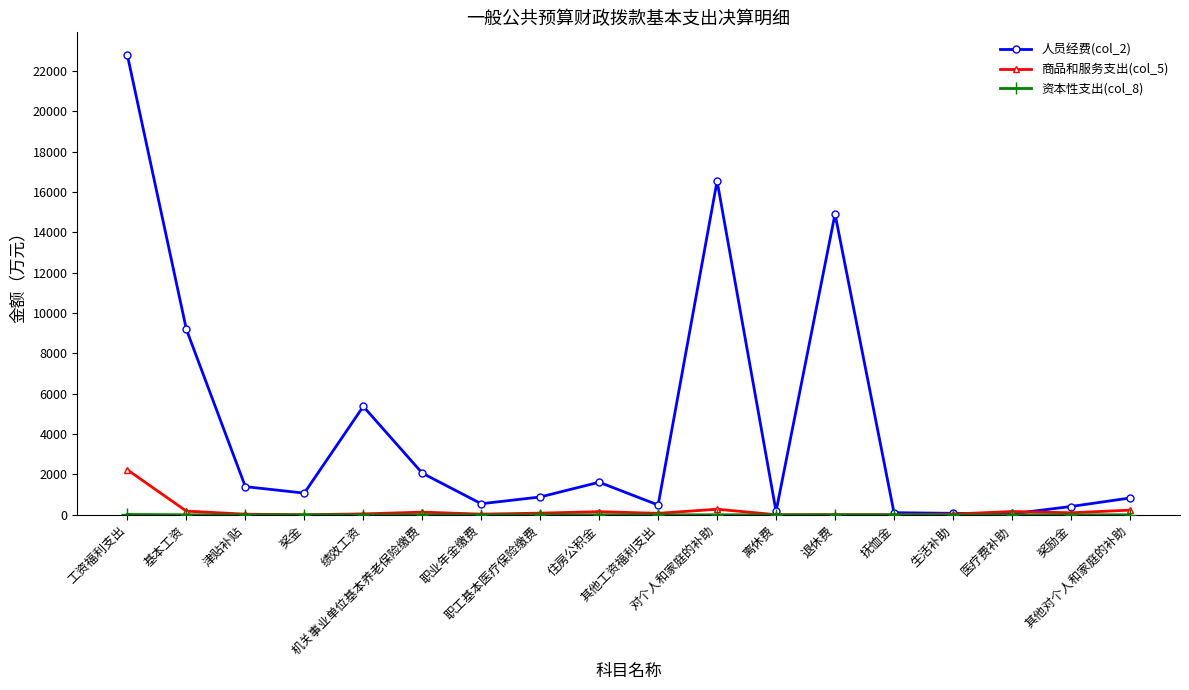

What is the value of the 人员经费(col_2) point at the 8th from the left?

882.9